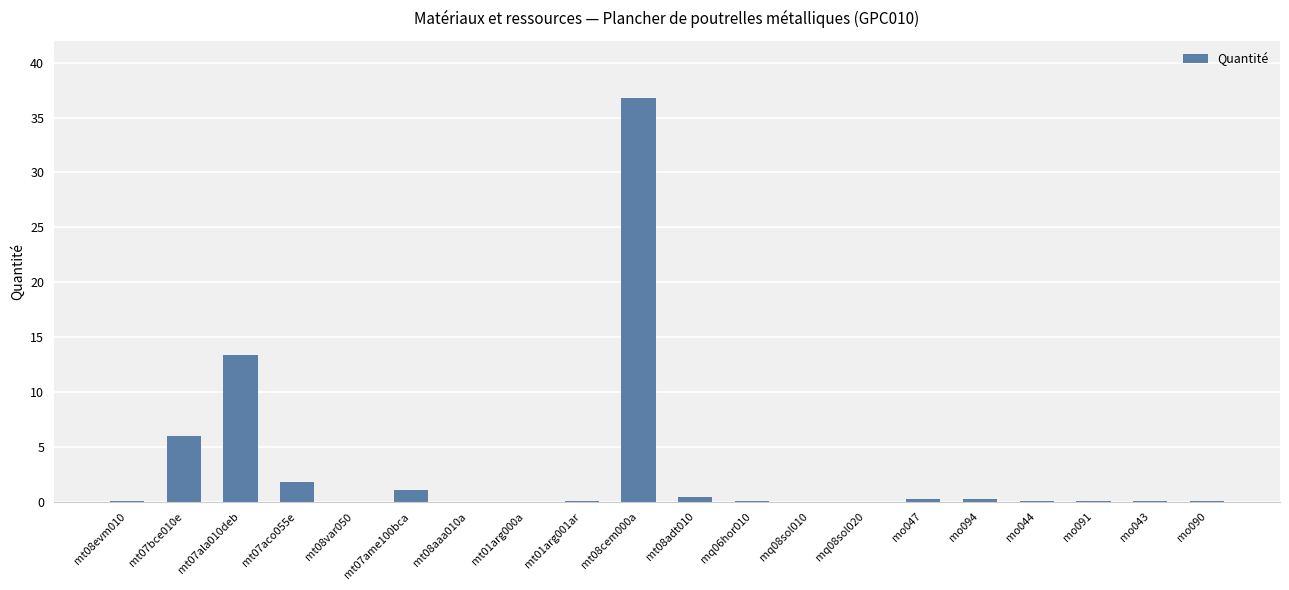

Is it true that the value at mt07aco055e is 1.8?

True